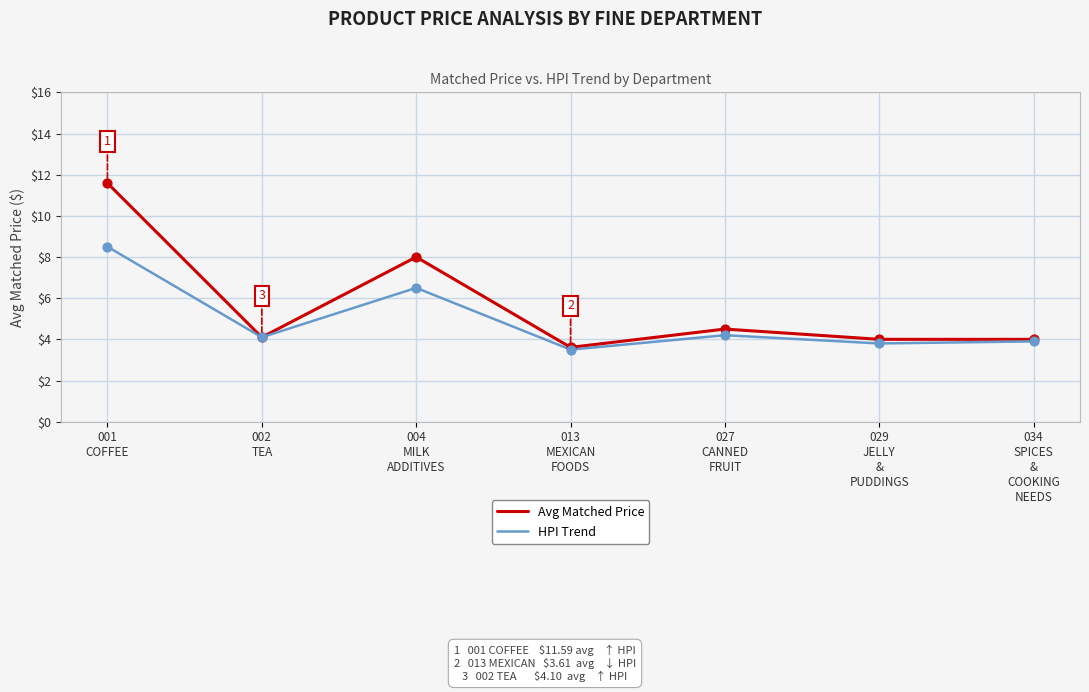

Which series has the widest spread of values?

Avg Matched Price